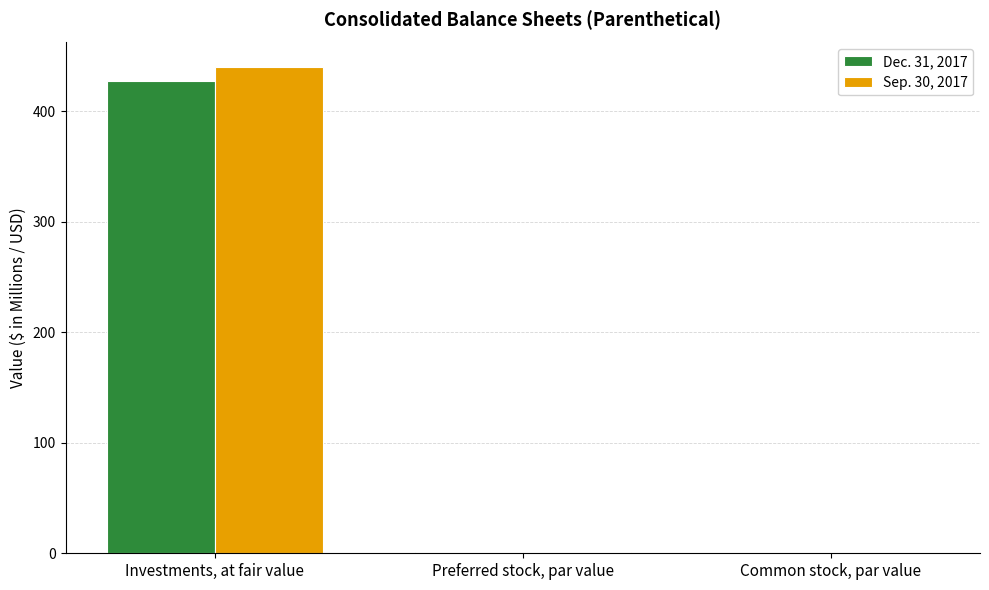

How many series are shown in this chart?

2